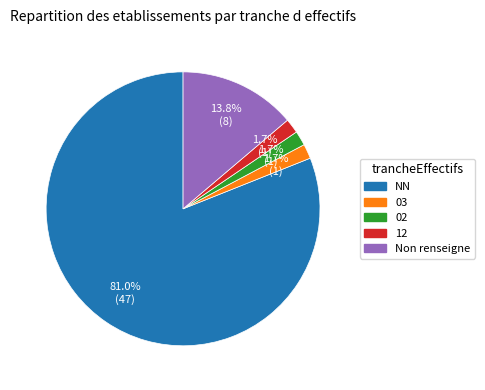

Is there a majority slice in this chart?

Yes